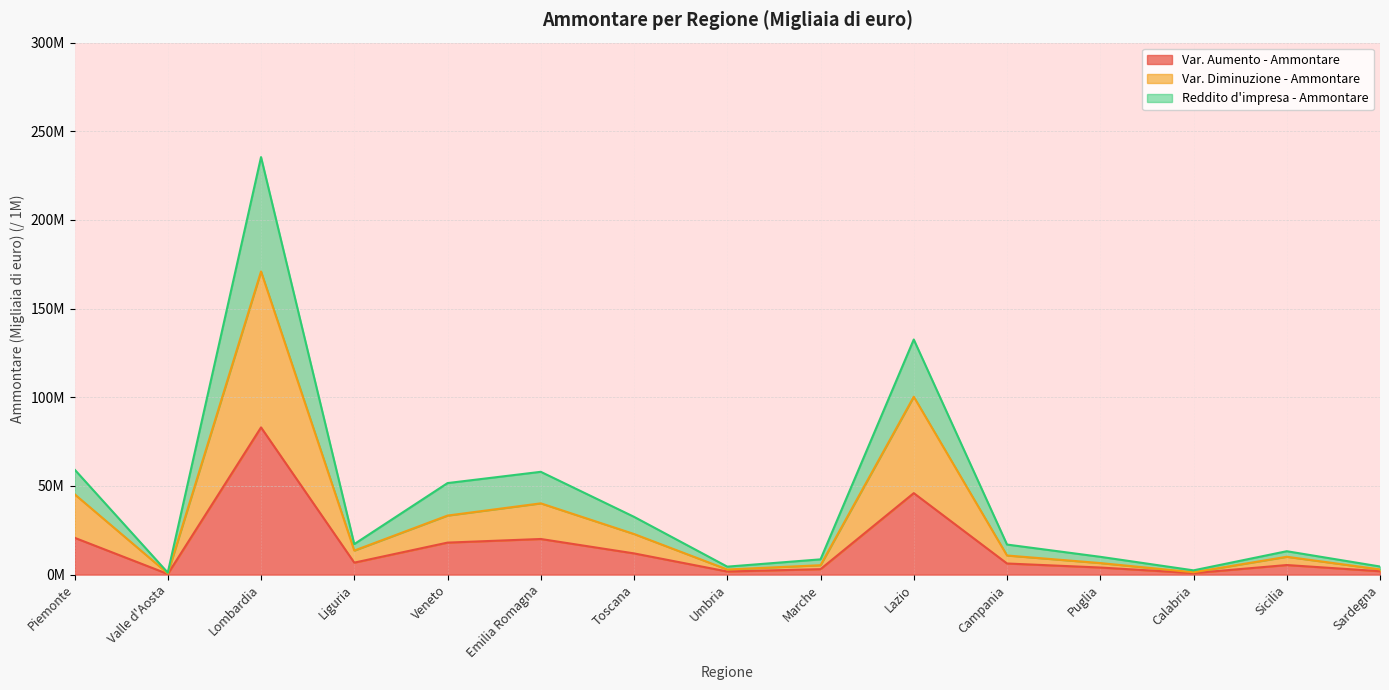

In Var. Aumento - Ammontare, how many points are lower than both neighbors (excluding endpoints)?

4